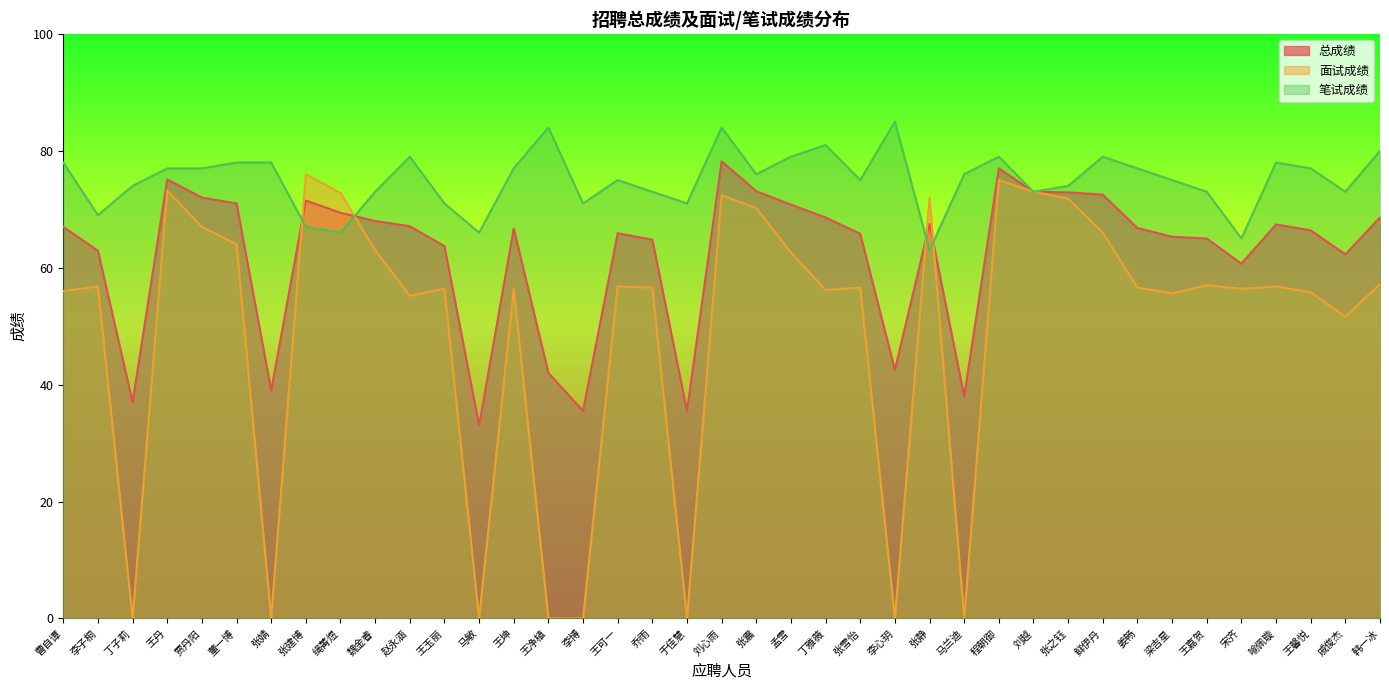

What value does the 笔试成绩 series have at 鲜伊丹?

79.0